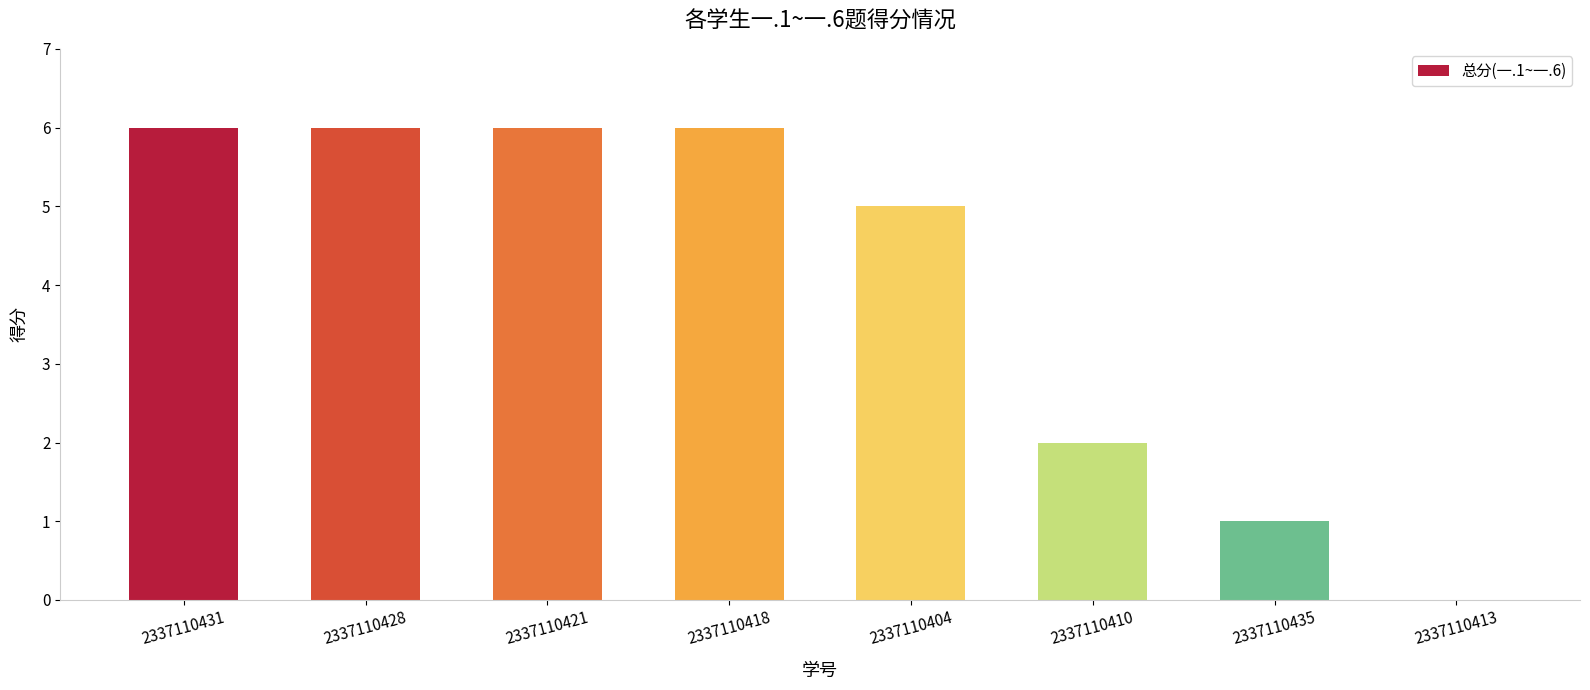

The chart shows a value of 2 at 2337110421. True or false?

False